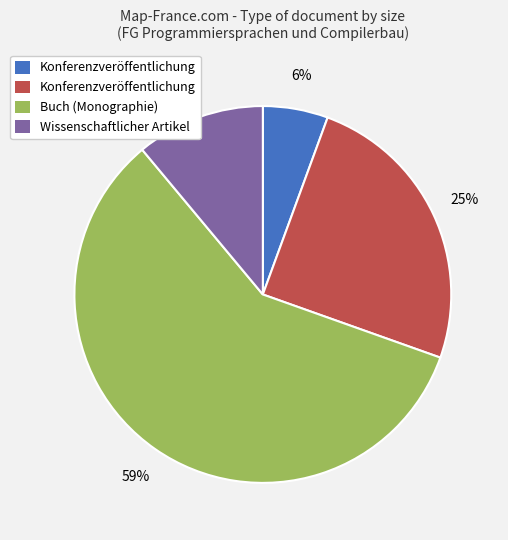

Does any single category account for the majority?

Yes